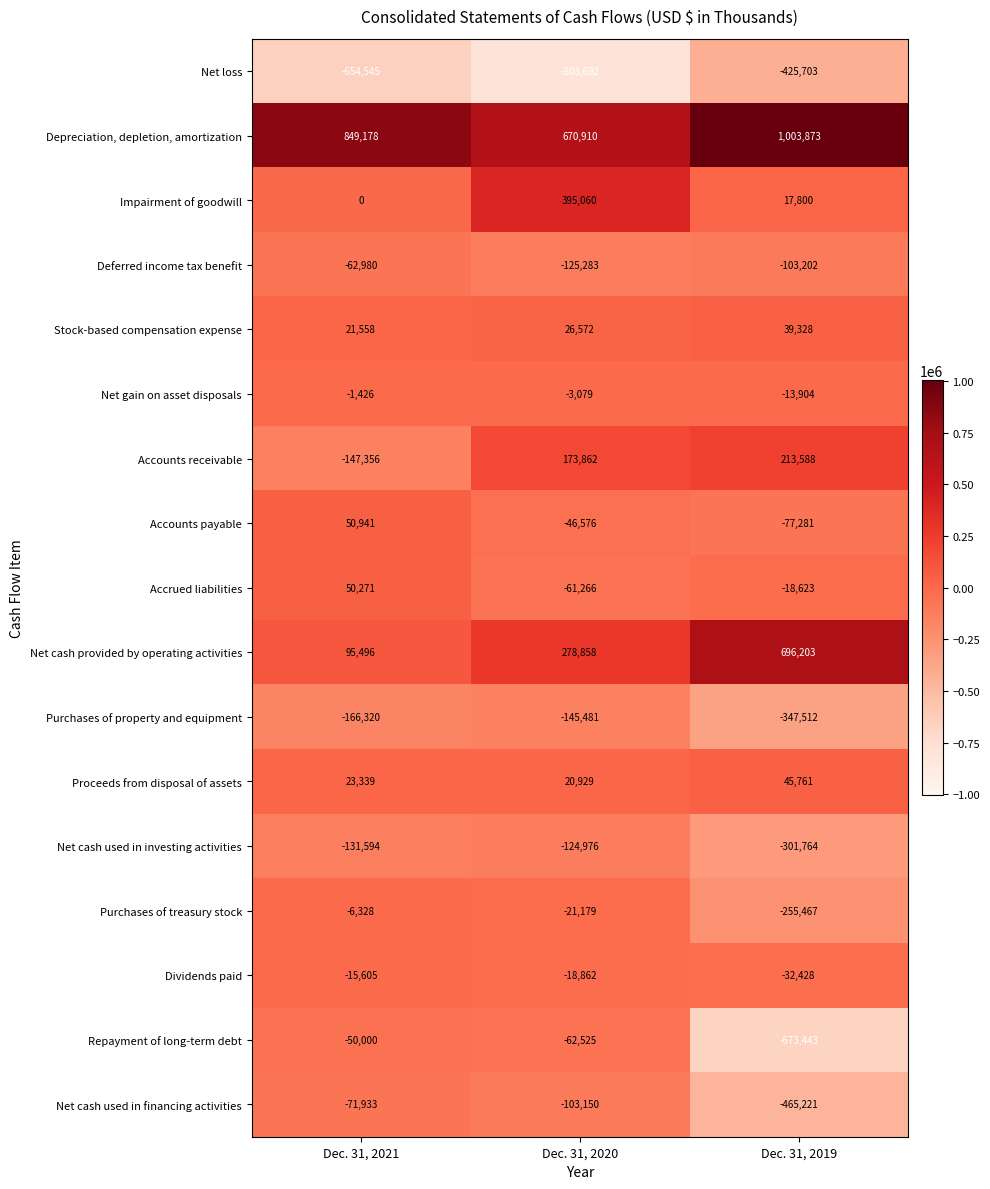

At how many categories does at least one series exceed 994410?

1